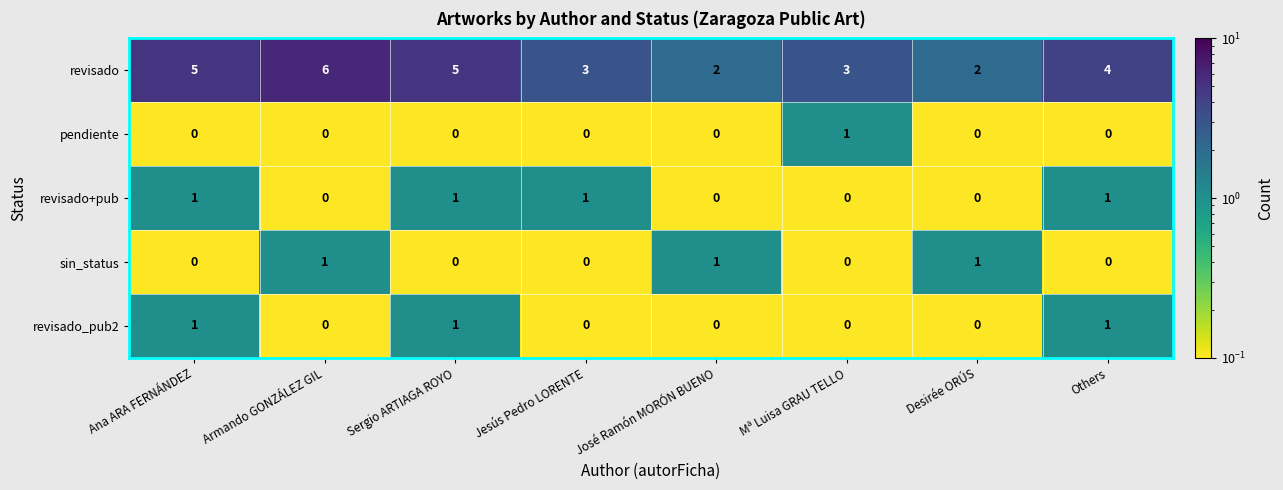

What is the greatest value displayed?

6